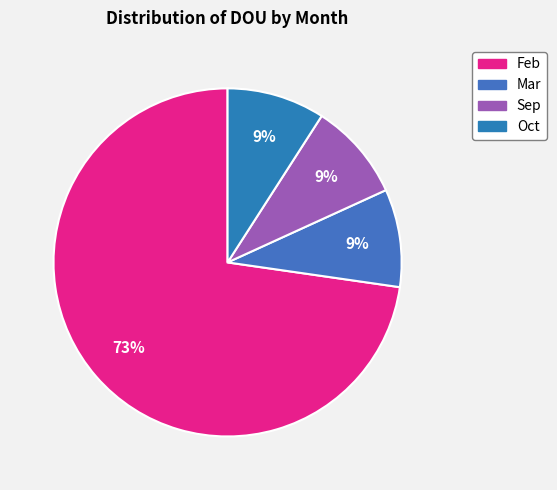

Which slice represents more than half of the pie?

Feb